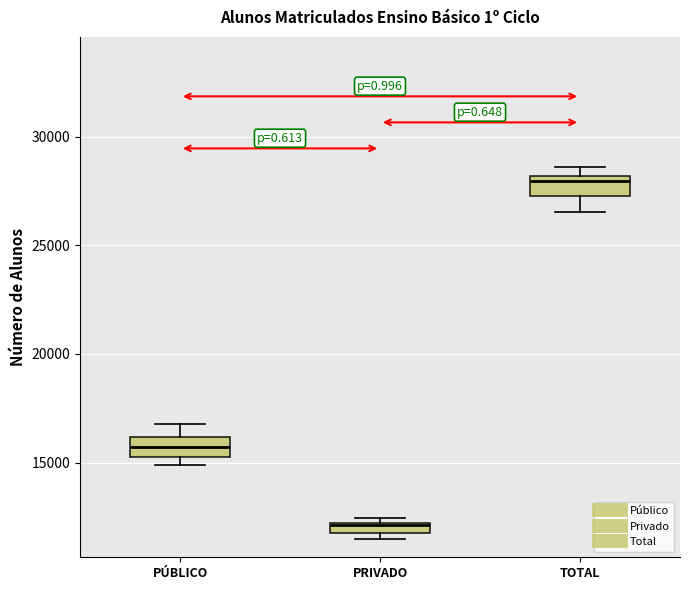

Which box has the lowest median line?

PRIVADO